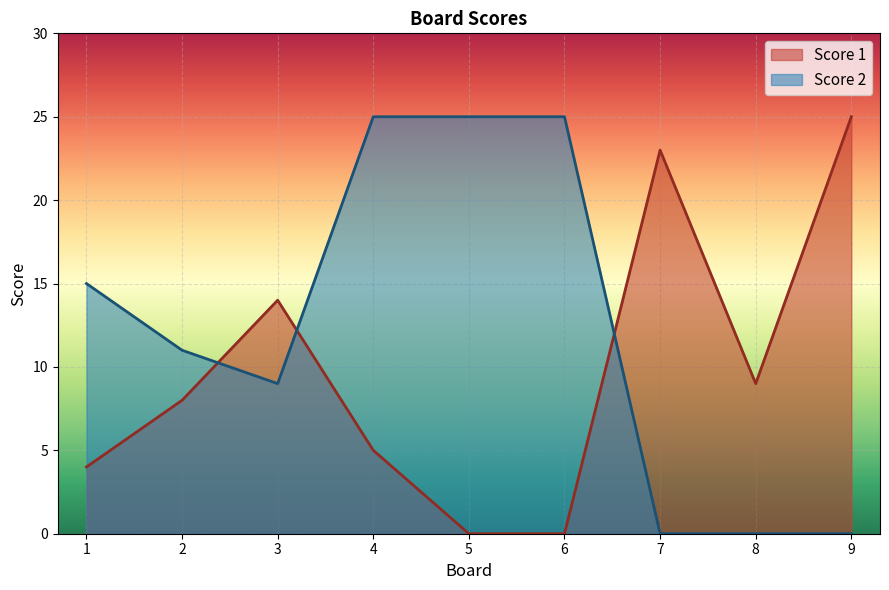

How many Score 2 values are between 0 and 25?

9